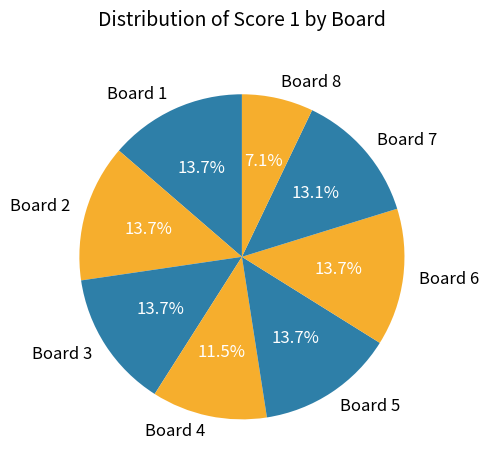

What percentage is the Board 7 slice, to the nearest percent?

13%